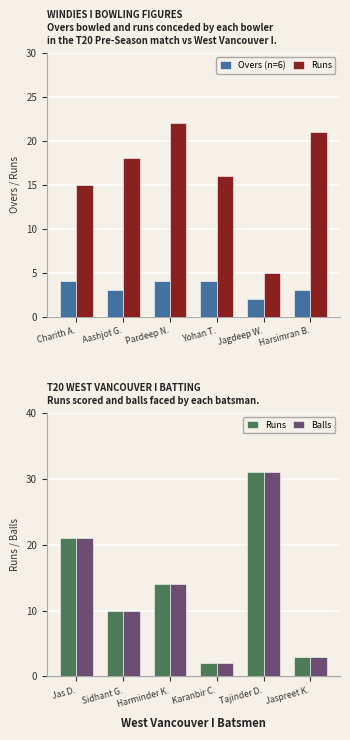

What is the value of the Overs (n=6) bar at the 4th from the left?

4